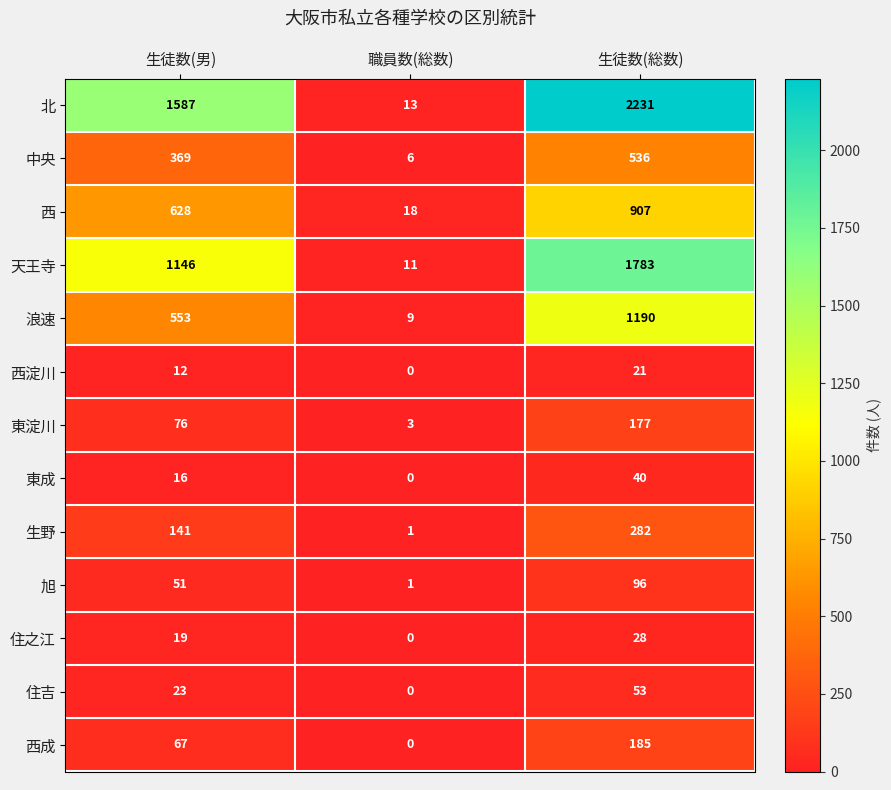

Which series changed the most between 生徒数(男) and 職員数(総数)?

北